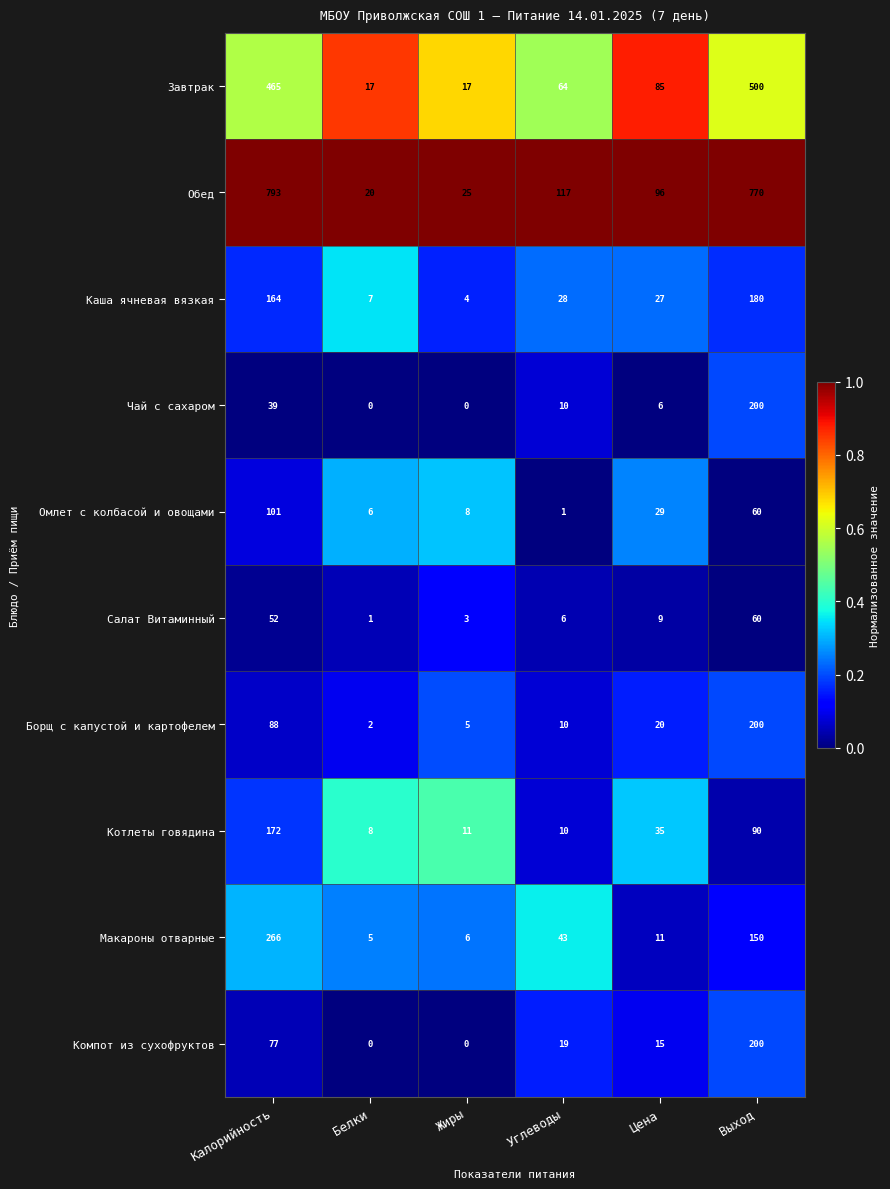

At how many categories does at least one series exceed 0?

6